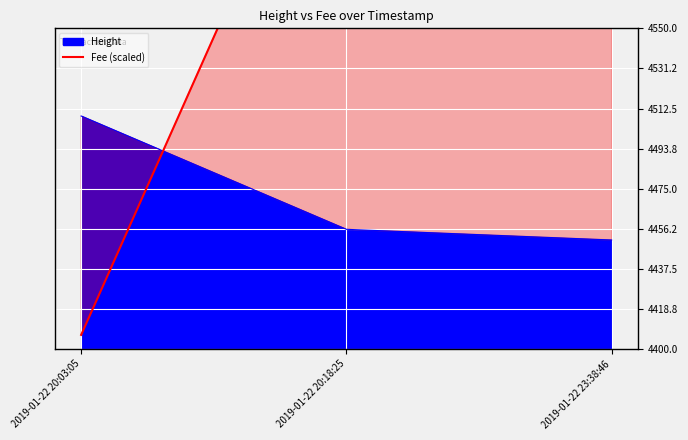

What position from the left is 2019-01-22 20:03:05?

1